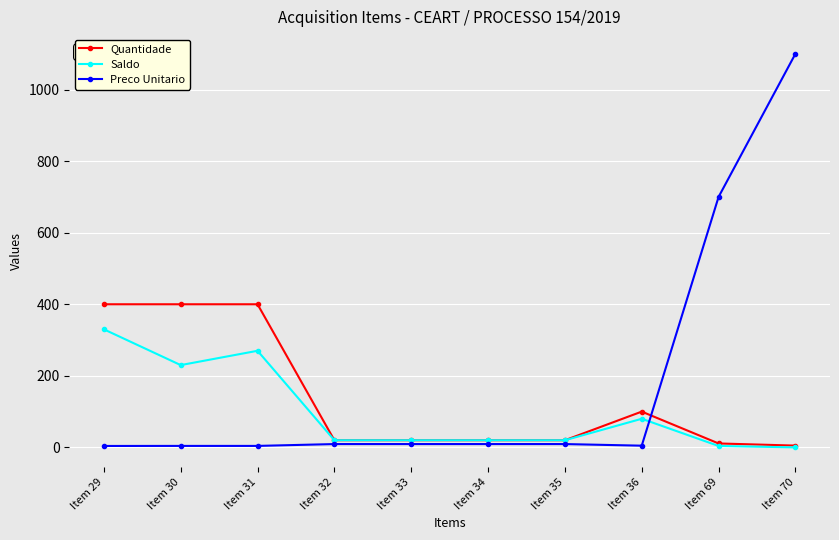

At Item 30, list the series in order from largest to smallest.

Quantidade, Saldo, Preco Unitario